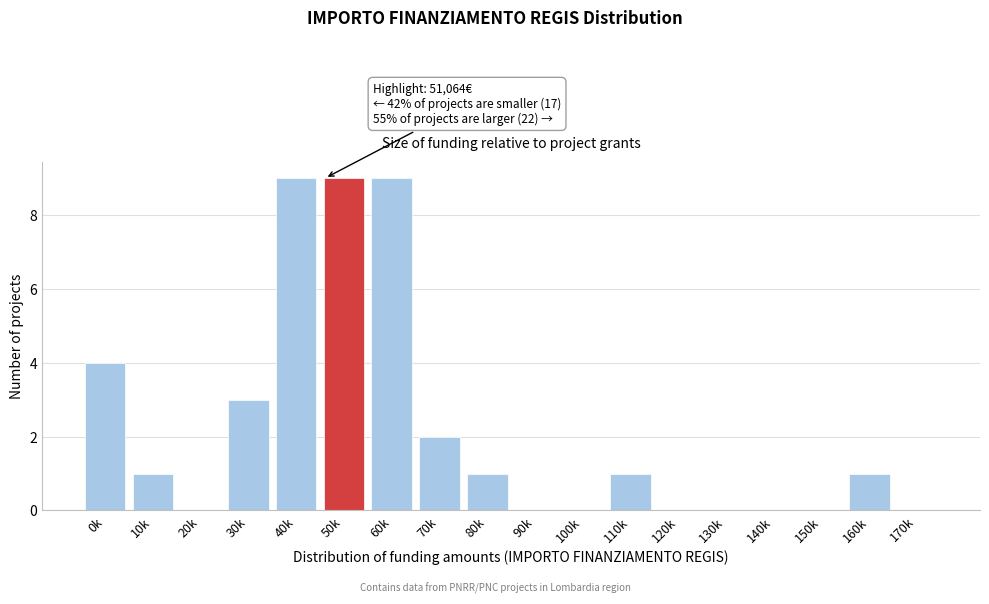

Reading left to right, what are all the values shown in this chart?

0k=4	10k=1	20k=0	30k=3	40k=9	50k=9	60k=9	70k=2	80k=1	90k=0	100k=0	110k=1	120k=0	130k=0	140k=0	150k=0	160k=1	170k=0